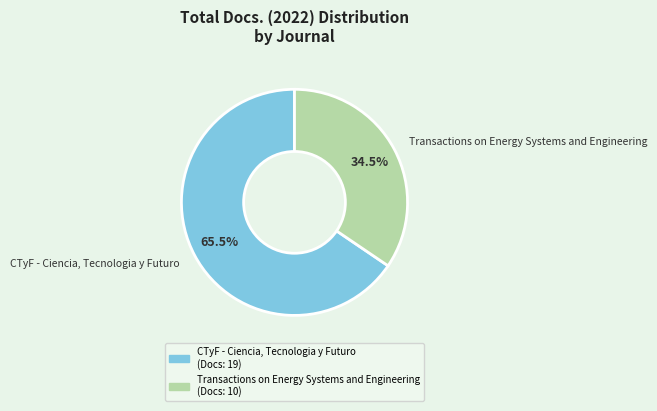

Is there any slice that represents more than half of the pie?

Yes